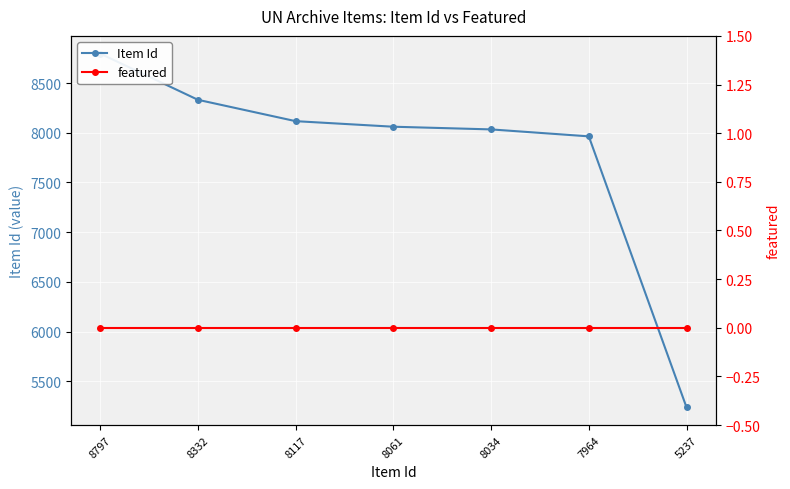

Reading left to right, extract all data points from this chart.

Item Id: 8797=8797	8332=8332	8117=8117	8061=8061	8034=8034	7964=7964	5237=5237
featured: 8797=0	8332=0	8117=0	8061=0	8034=0	7964=0	5237=0